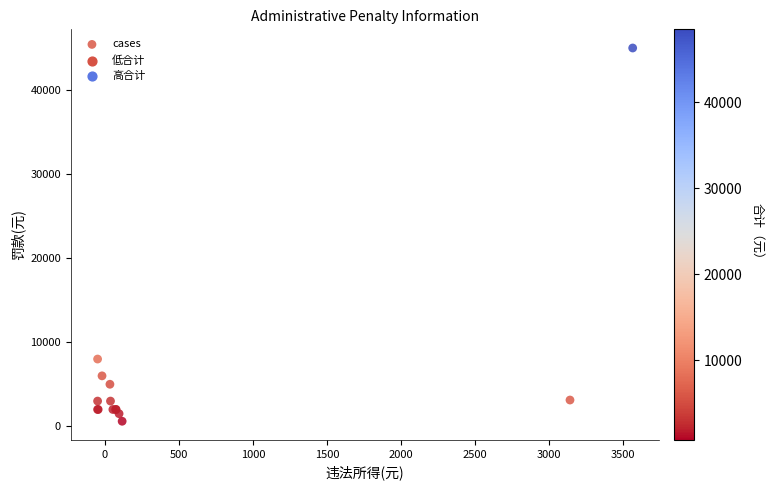

What Y value in the scatter plot is closest to 22800?

8000